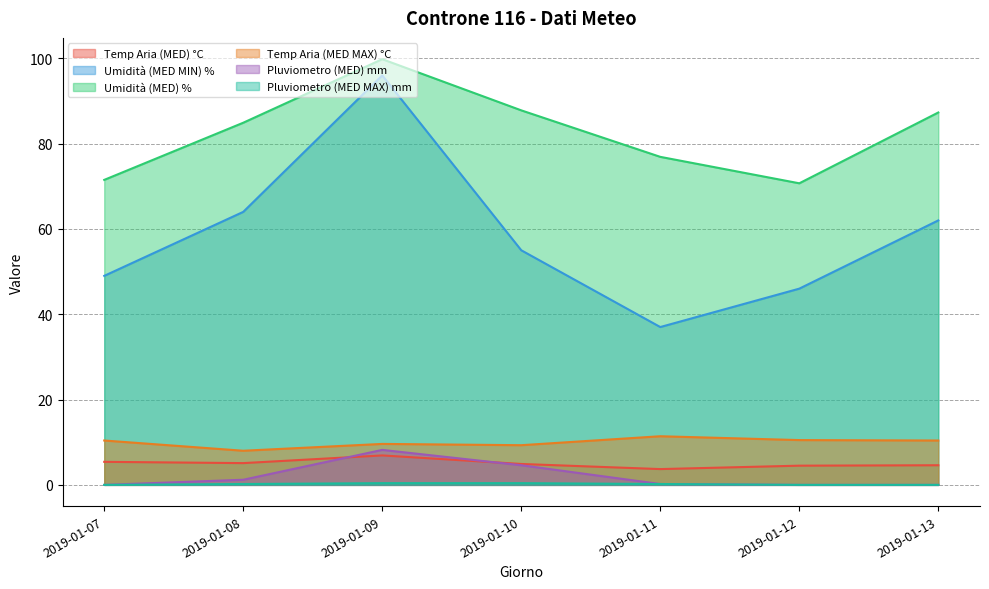

What is the value of the Temp Aria (MED MAX) °C point at the 2nd from the left?

8.0